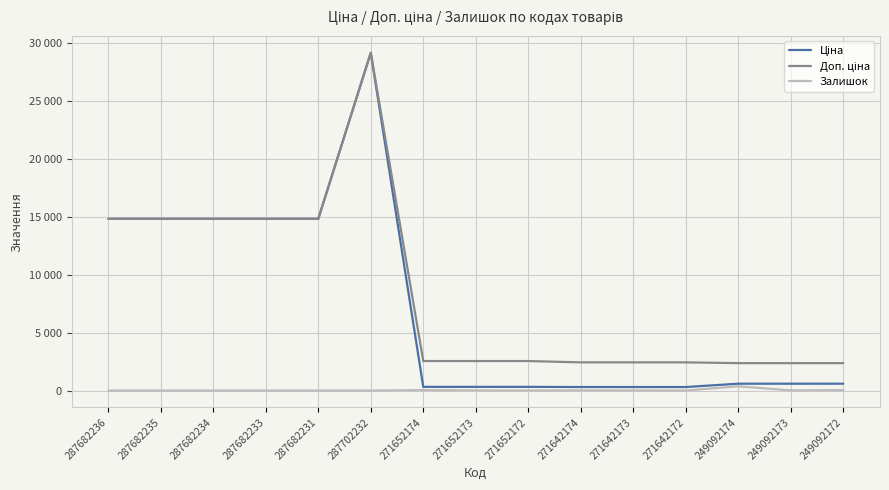

Read the Залишок value at 249092174.

365.0